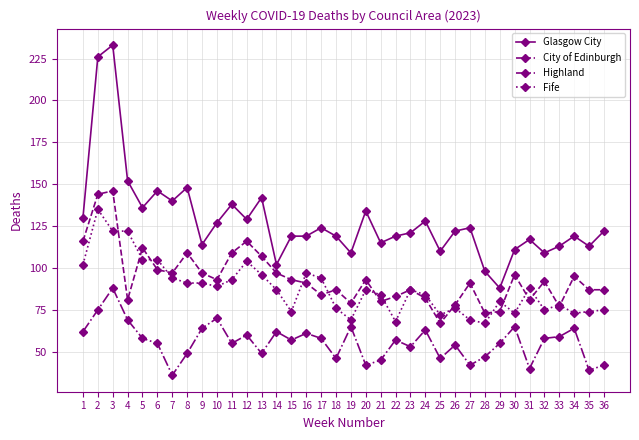

How many distinct data groups are displayed?

4